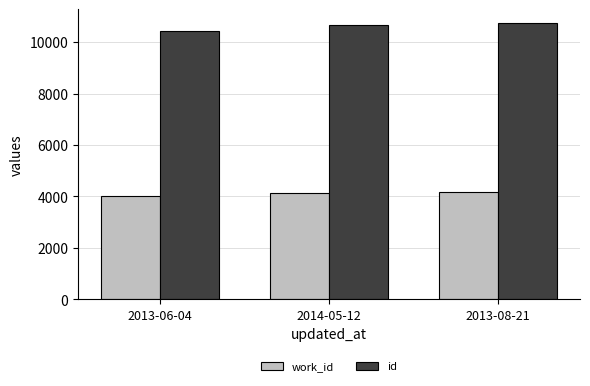

Rank the series by their average value, from lowest to highest.

work_id, id